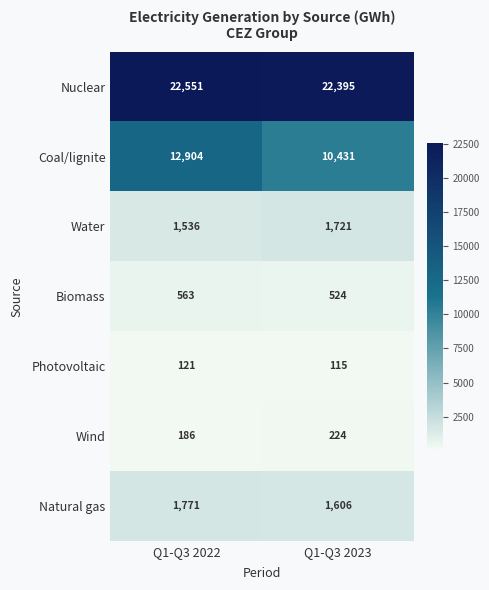

Rank the series at Q1-Q3 2022 from lowest to highest value.

Photovoltaic, Wind, Biomass, Water, Natural gas, Coal/lignite, Nuclear